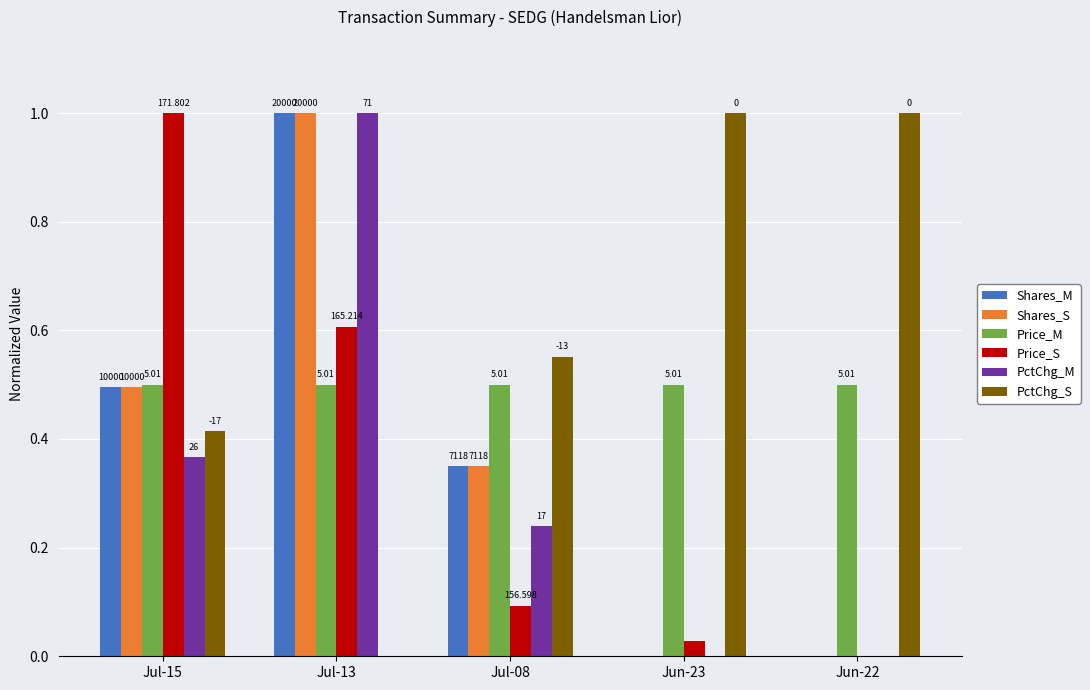

What is the label of the 1st bar from the left?

Jul-15